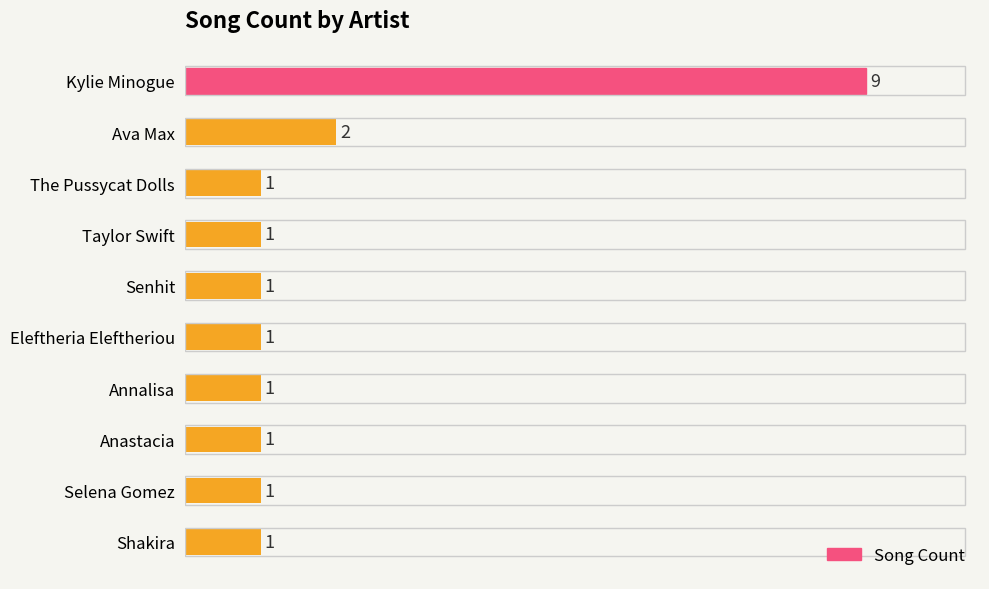

At which label is the value closest to 5?

Ava Max